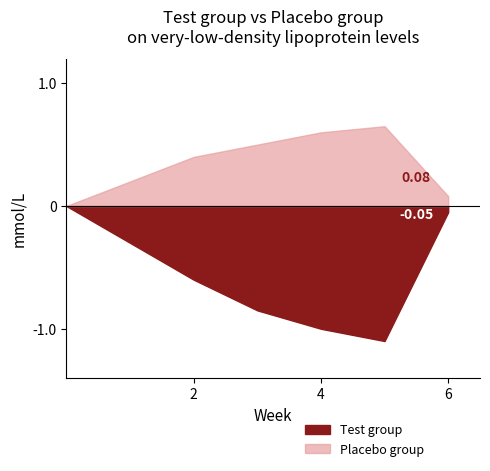

True or false: Test group and Placebo group cross at least once.

False